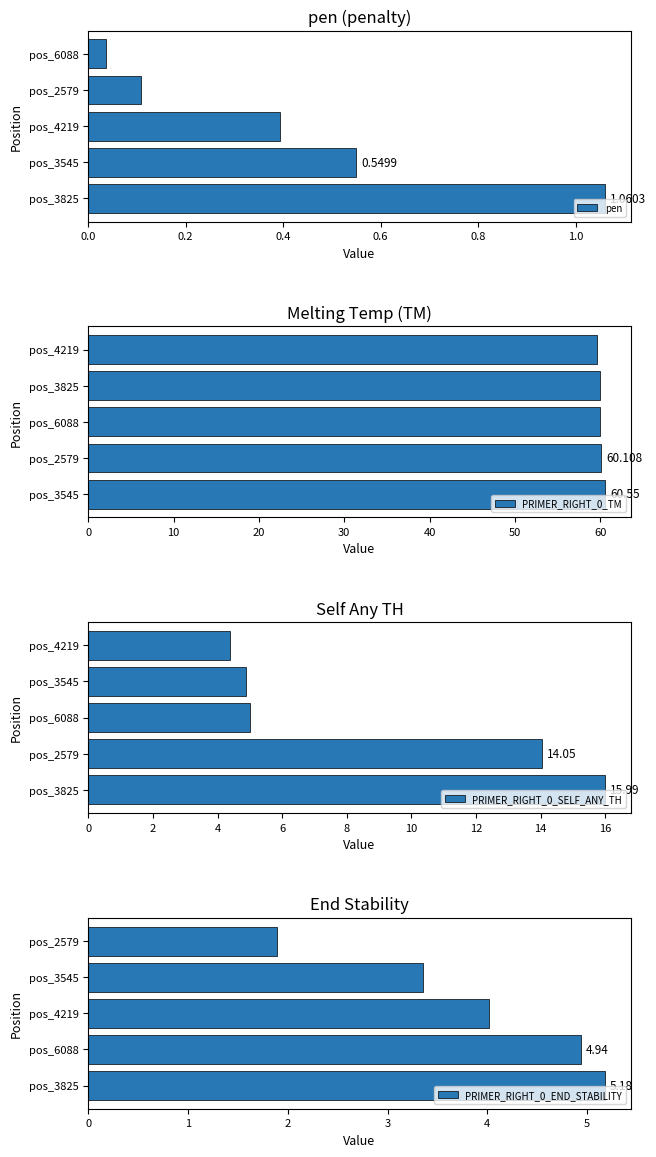

At how many categories does at least one series exceed 11?

5